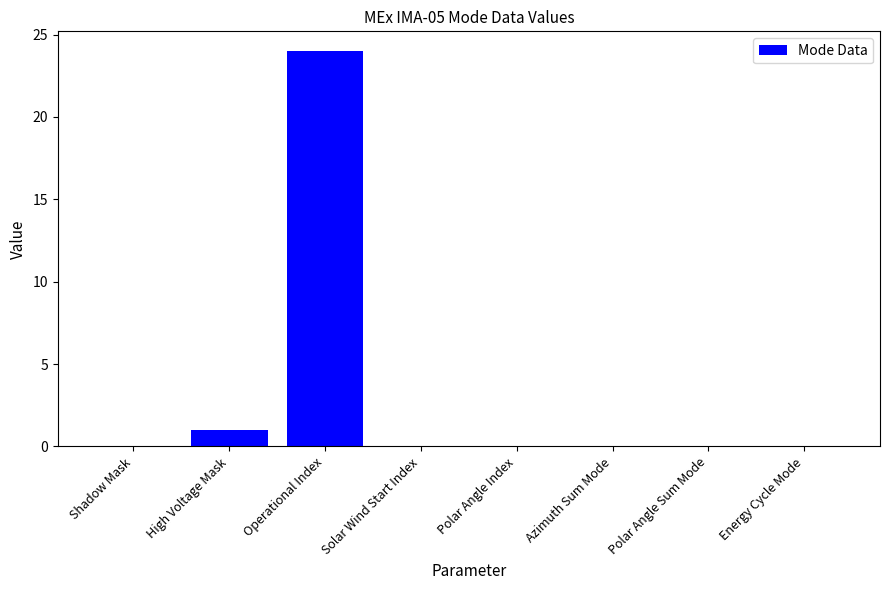

What is the change in value from Operational Index to Energy Cycle Mode?

-24